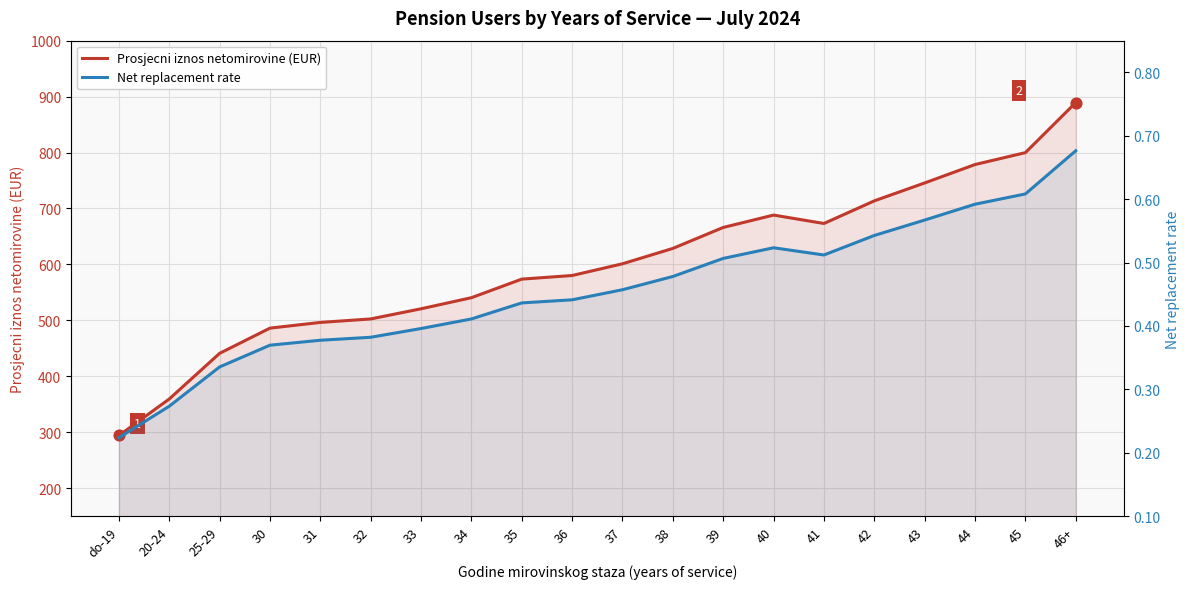

What is the total value across all series at 35?

574.1